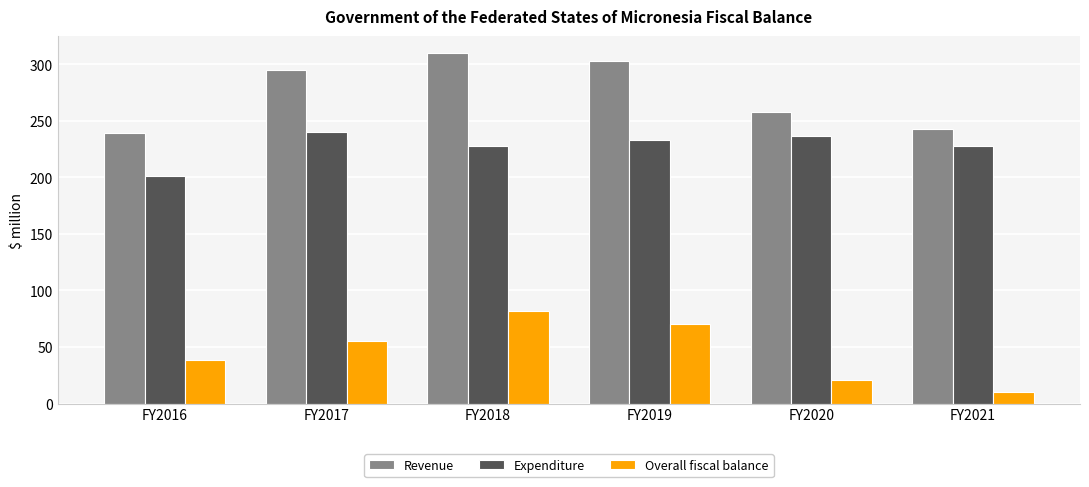

Is the value of Revenue at FY2017 greater than the value of Expenditure at FY2018?

Yes